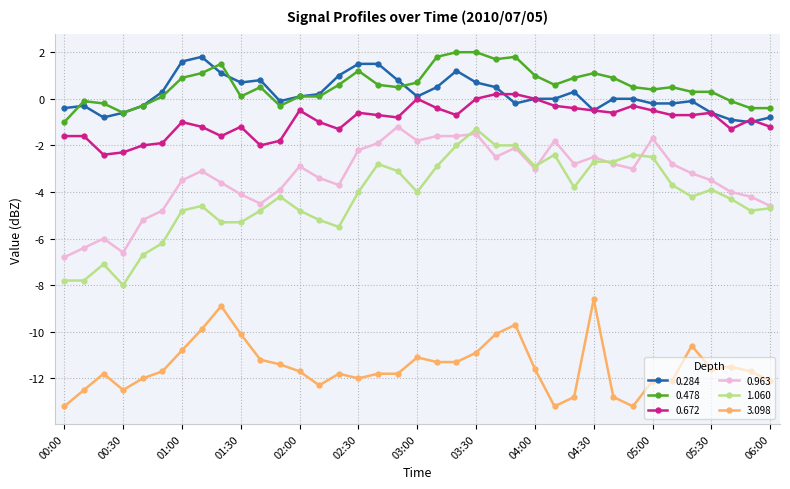

What is the value of the 0.963 point at the 18th from the left?

-1.2